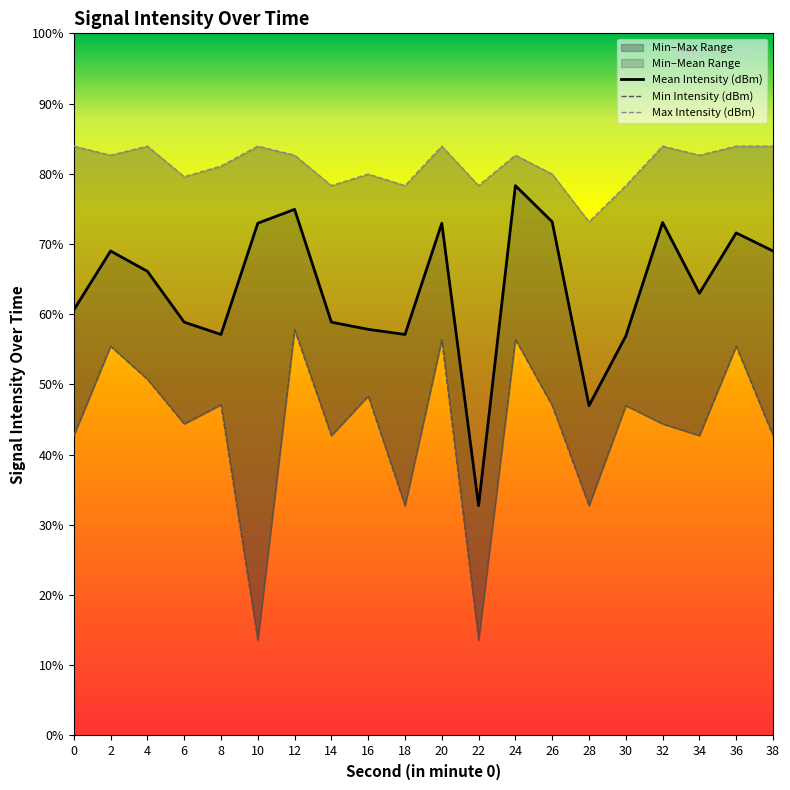

Reading right to left, what are all the values shown in this chart?

Mean Intensity (dBm): 38=-128.9	36=-127.8	34=-131.7	32=-127.1	30=-134.4	28=-138.9	26=-127.1	24=-124.8	22=-145.3	20=-127.2	18=-134.3	16=-134.0	14=-133.5	12=-126.3	10=-127.2	8=-134.3	6=-133.5	4=-130.2	2=-128.9	0=-132.7
Min Intensity (dBm): 38=-140.8	36=-135.1	34=-140.8	32=-140.0	30=-138.9	28=-145.3	26=-138.9	24=-134.6	22=-153.9	20=-134.6	18=-145.3	16=-138.2	14=-140.8	12=-134.0	10=-153.9	8=-138.8	6=-140.0	4=-137.2	2=-135.1	0=-140.8
Max Intensity (dBm): 38=-122.2	36=-122.2	34=-122.8	32=-122.2	30=-124.8	28=-127.1	26=-124.0	24=-122.8	22=-124.8	20=-122.2	18=-124.8	16=-124.0	14=-124.8	12=-122.8	10=-122.2	8=-123.5	6=-124.2	4=-122.2	2=-122.8	0=-122.2